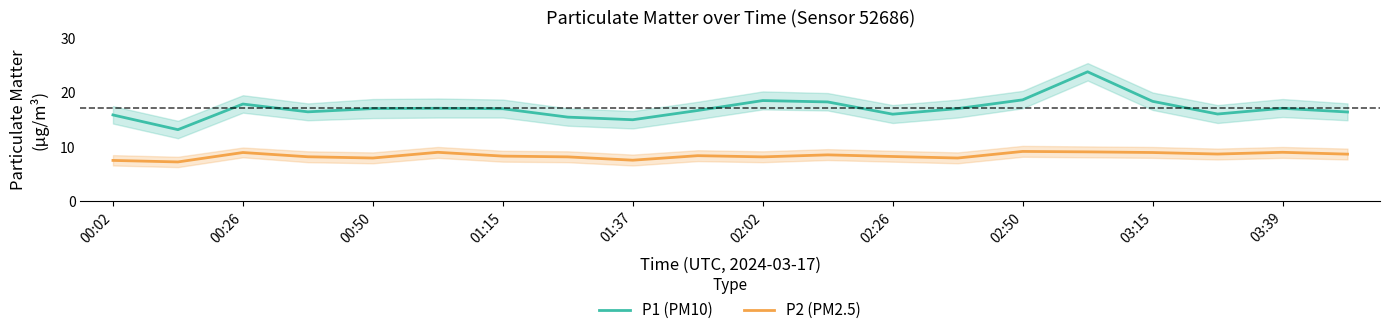

Is it true that P2 (PM2.5) equals 11.7 at 03:15?

False